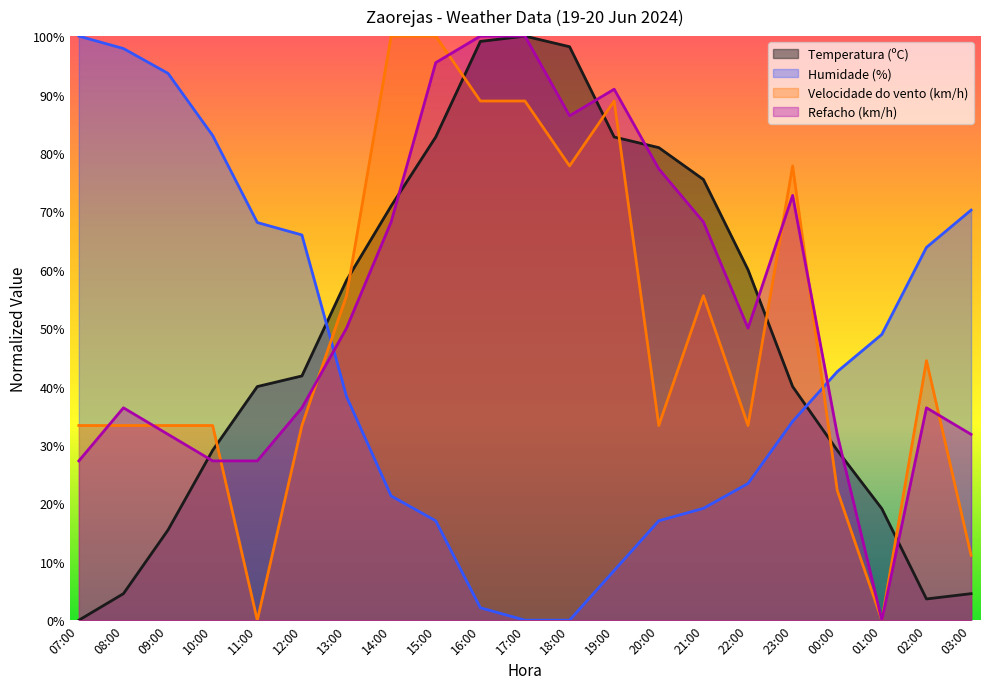

What is the sum of all Temperatura (ºC) values?

1035.5